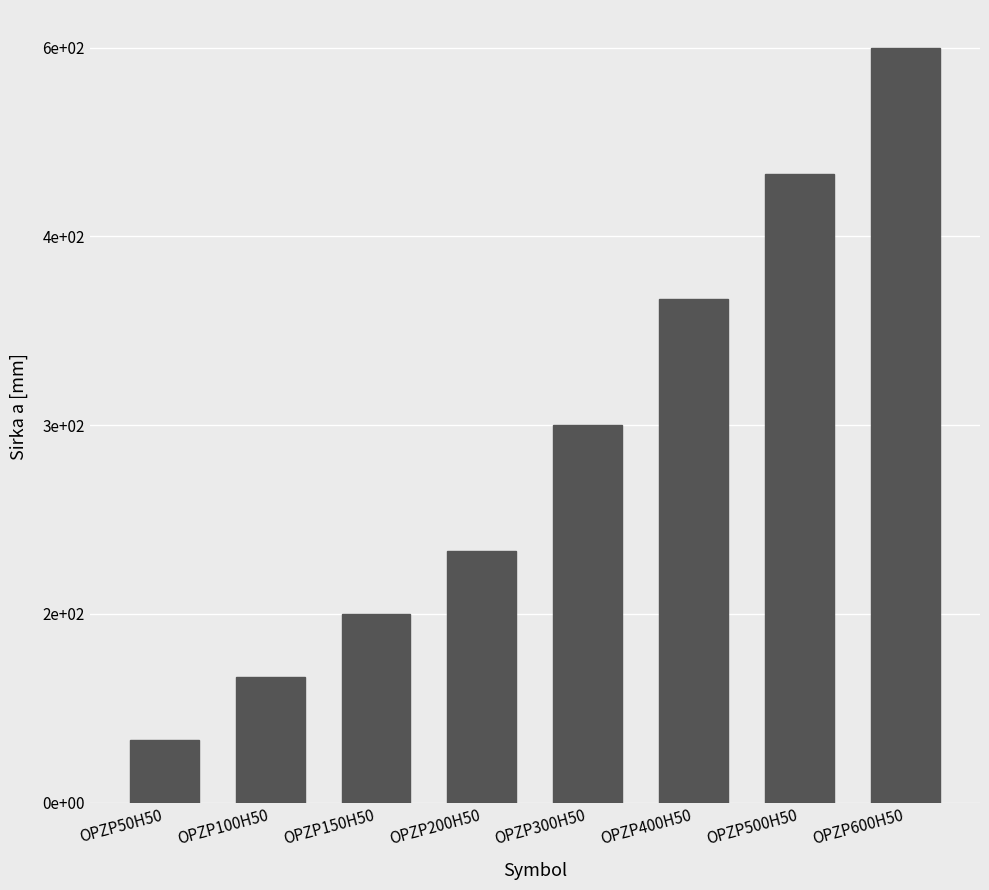

What is the difference between the second highest and second lowest values?

400